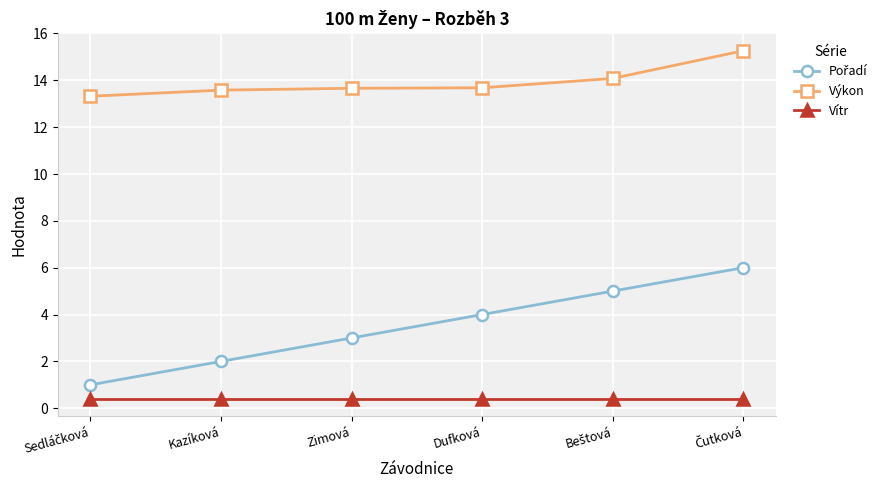

At how many categories does at least one series exceed 1?

6